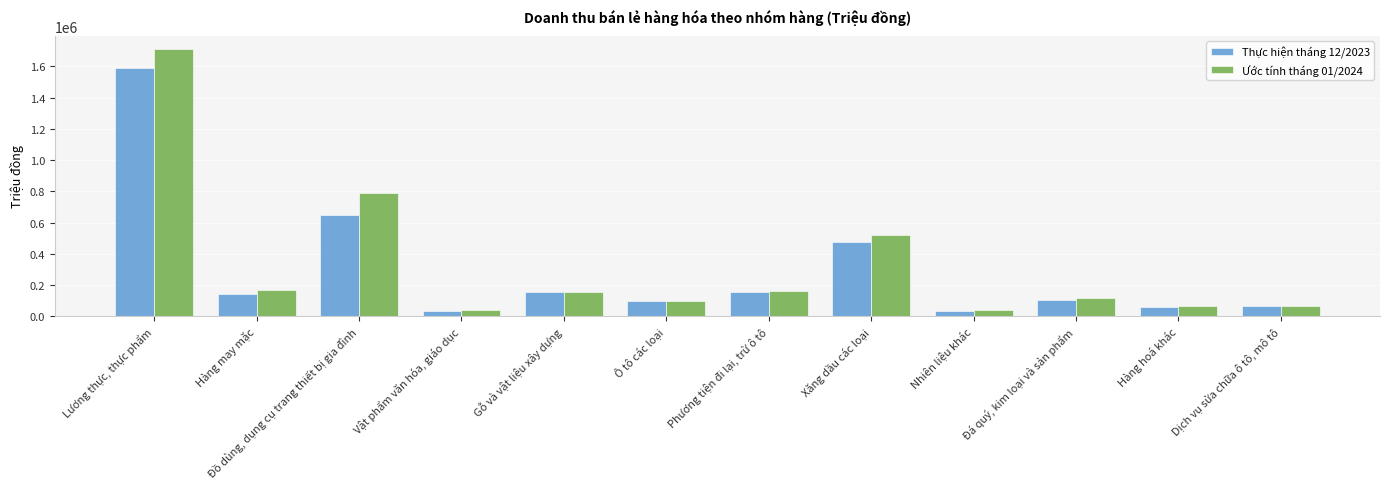

At which category does the chart reach its peak across all series?

Lương thực, thực phẩm